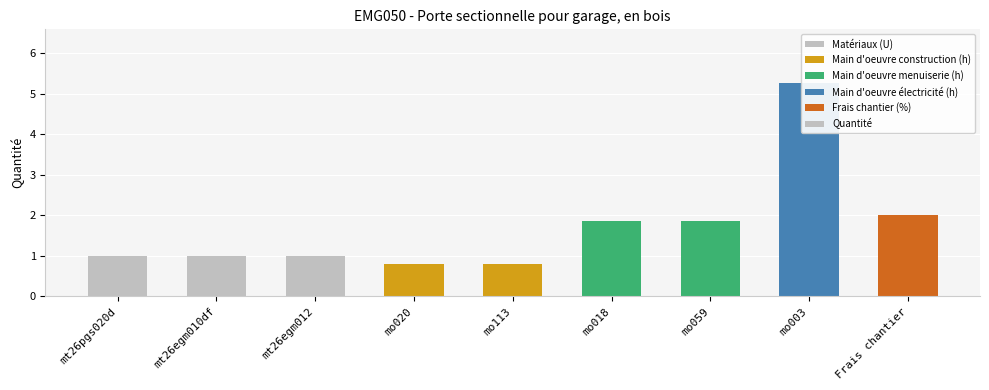

At which category does the chart reach its minimum across all series?

mo020